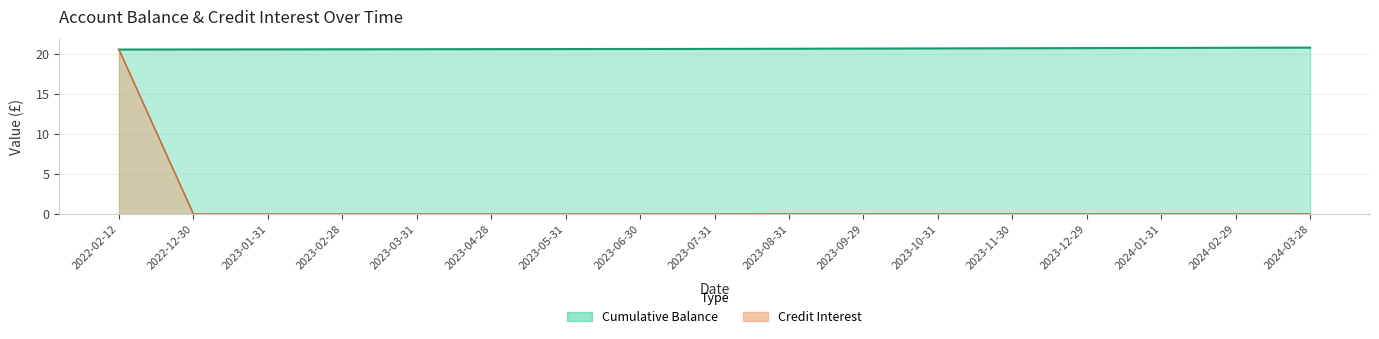

What are all the series names shown in the legend?

Cumulative Balance, Credit Interest